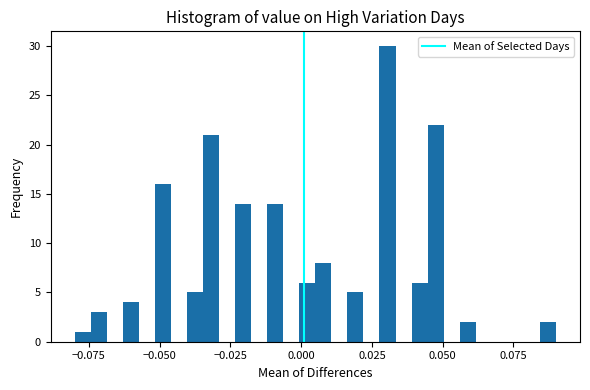

Read against the x-axis, roughly where is the centre of the tallest bar?

0.030